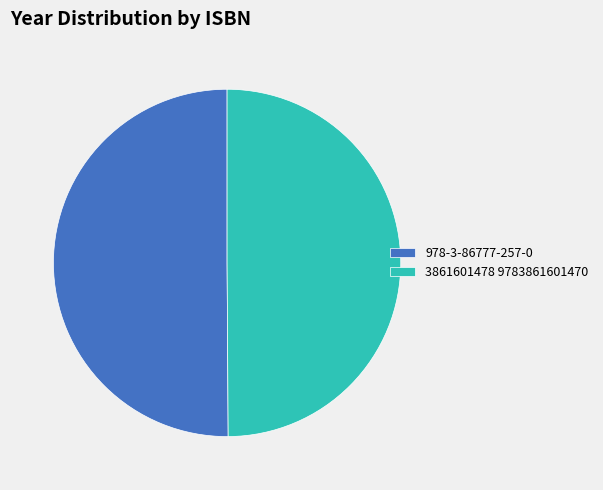

How many segments does this pie chart have?

2